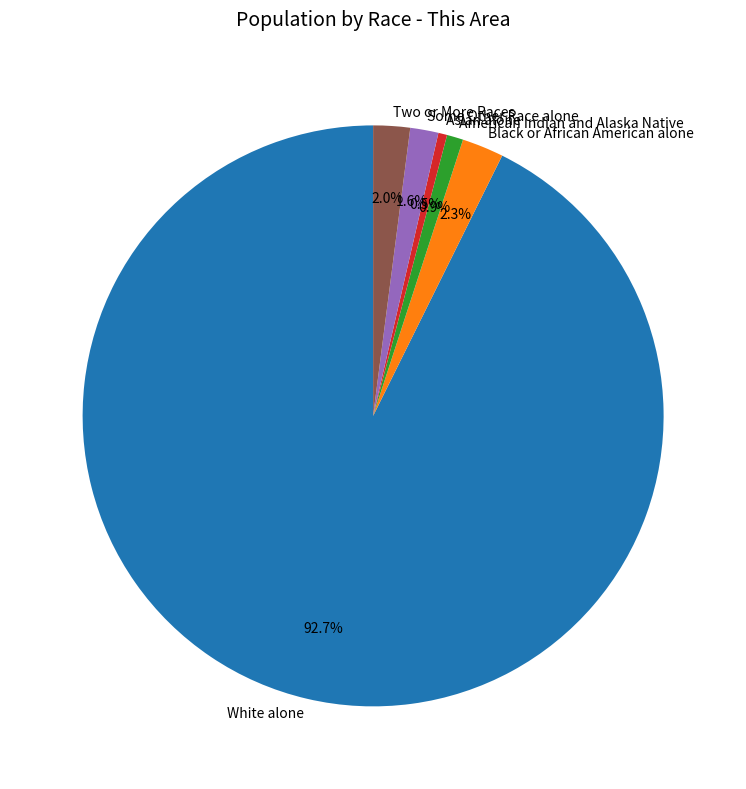

What is the largest slice in the pie chart?

White alone